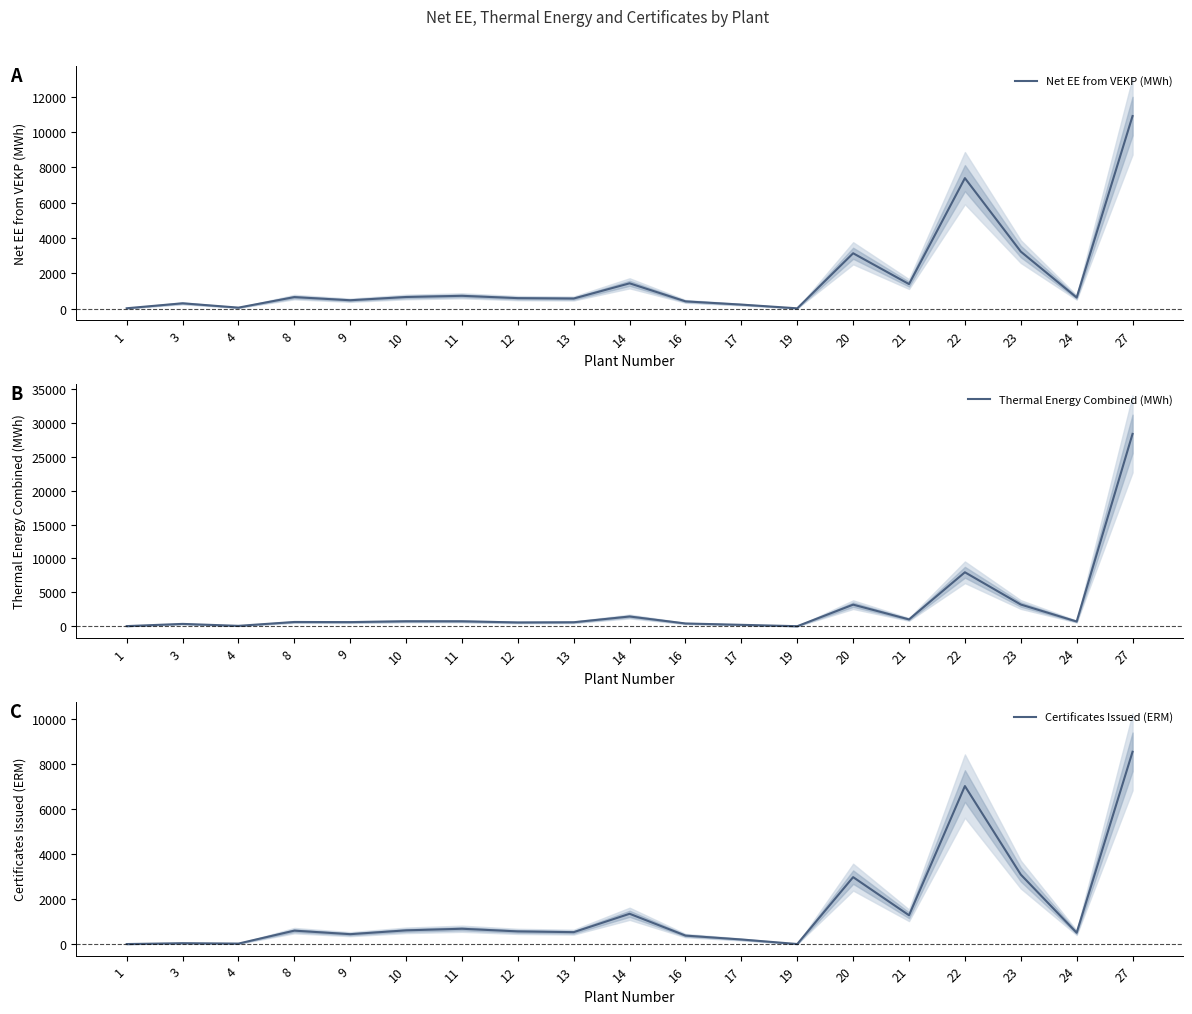

What is the value of the Certificates Issued (ERM) point at the 6th from the left?

618.0